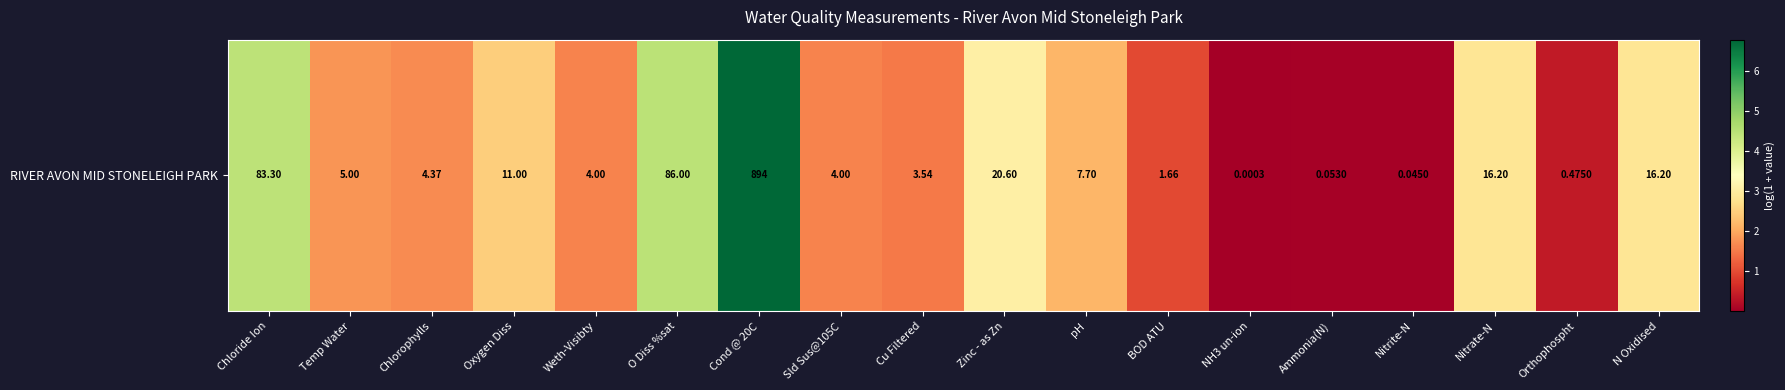

At which category does the chart reach its peak across all series?

Cond @ 20C